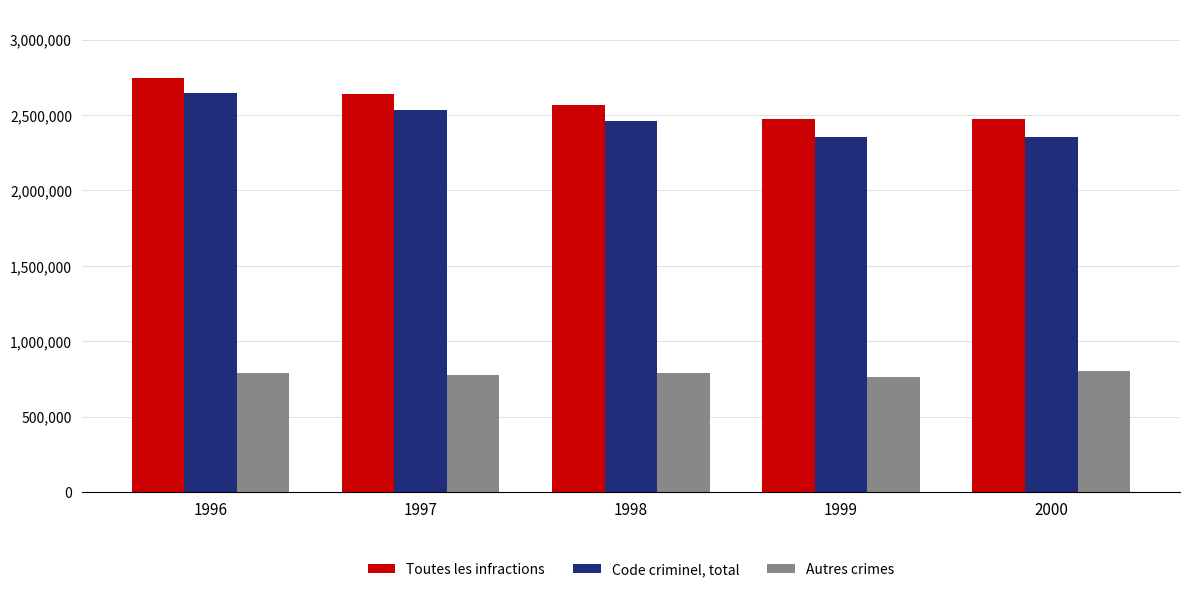

True or false: Autres crimes has a value of 1042331 at 1997.

False